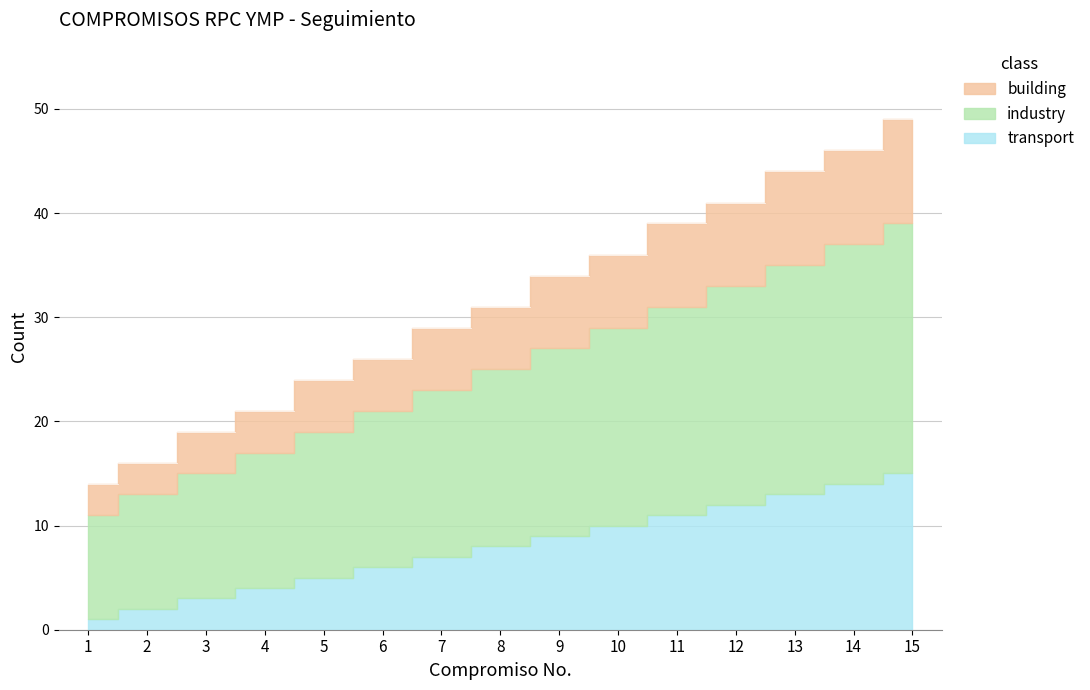

True or false: transport and building cross at least once.

False